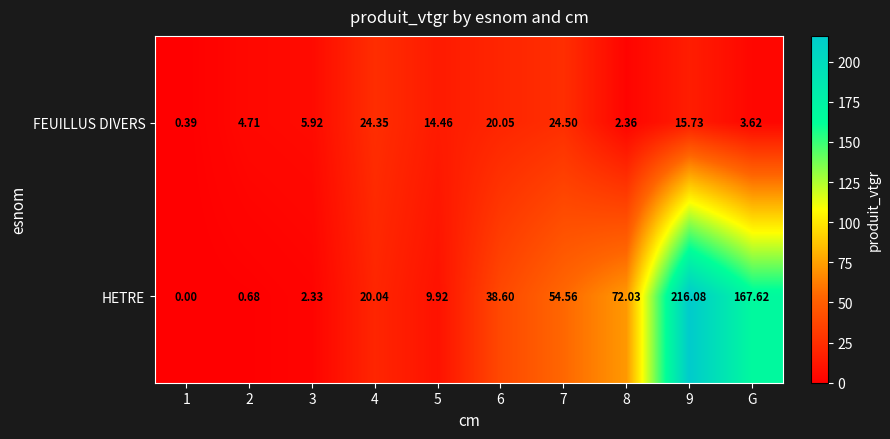

Which series has the widest spread of values?

HETRE